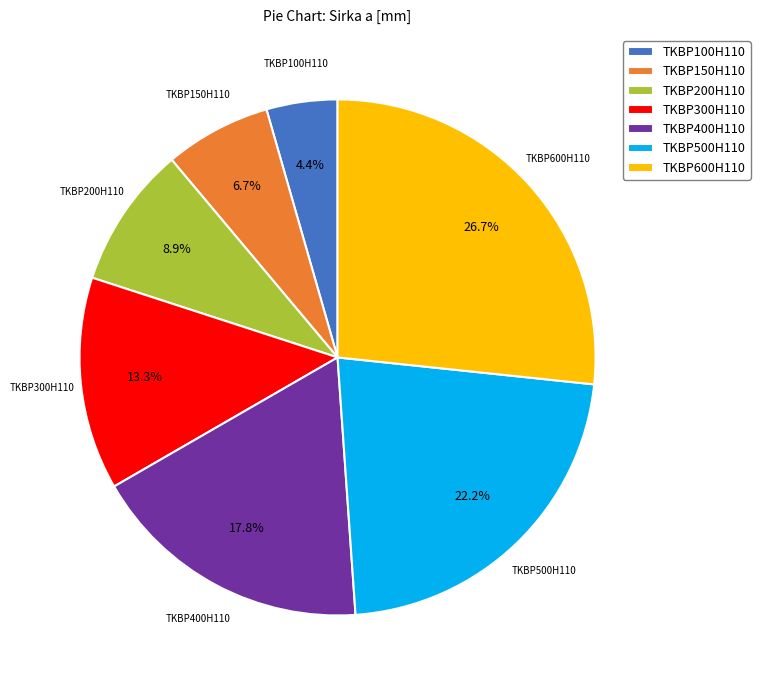

To the nearest percent, what is the difference between the TKBP100H110 and TKBP300H110 slice percentages?

9%